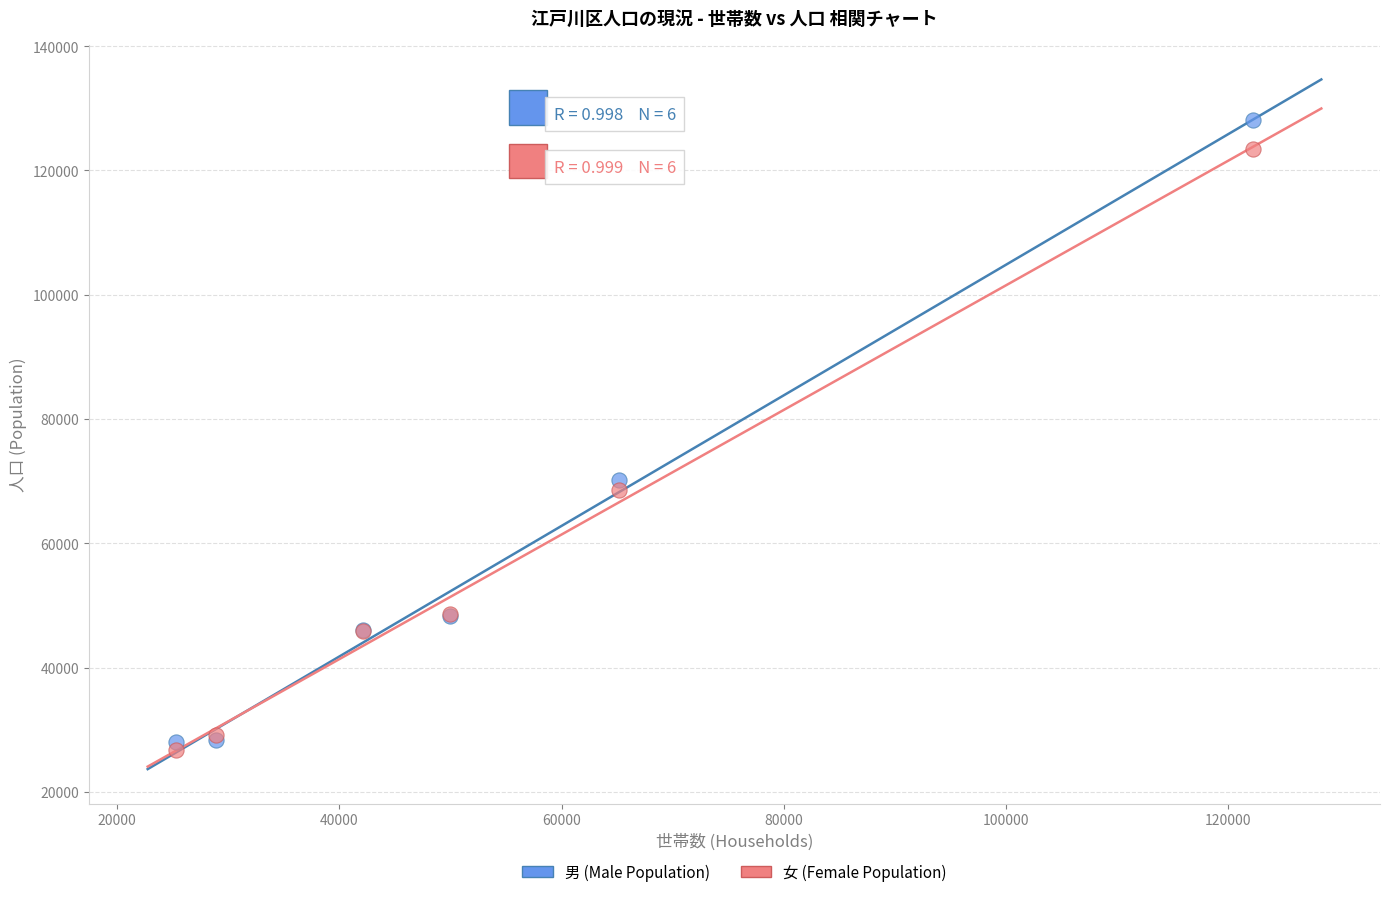

In the 女 (Female Population) series, what Y value is closest to 75080?

68563